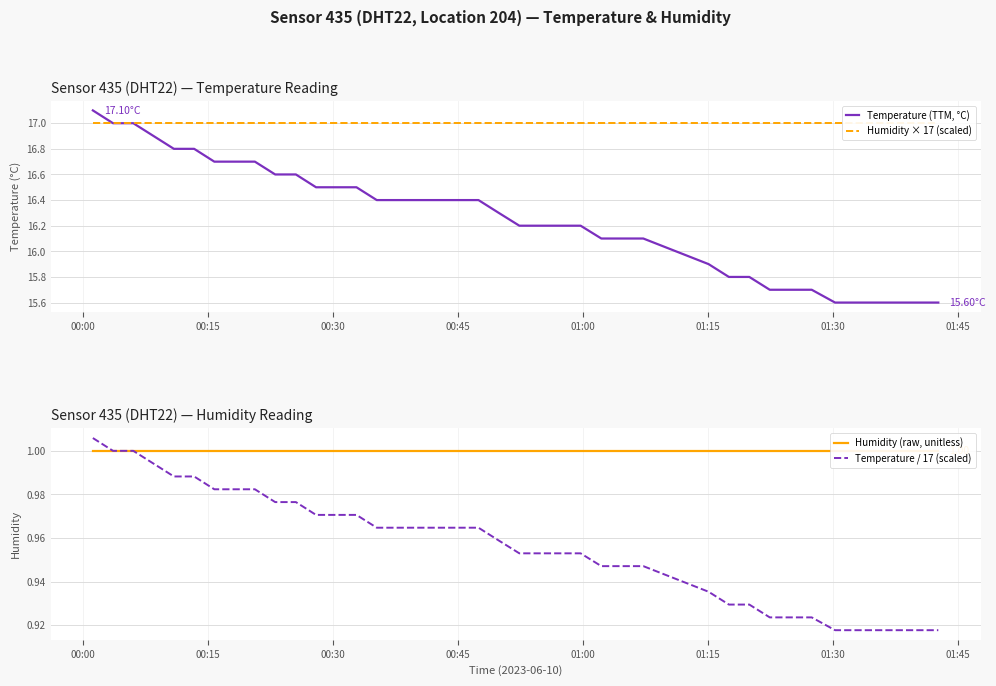

At which category is the sum across all series the highest?

00:00